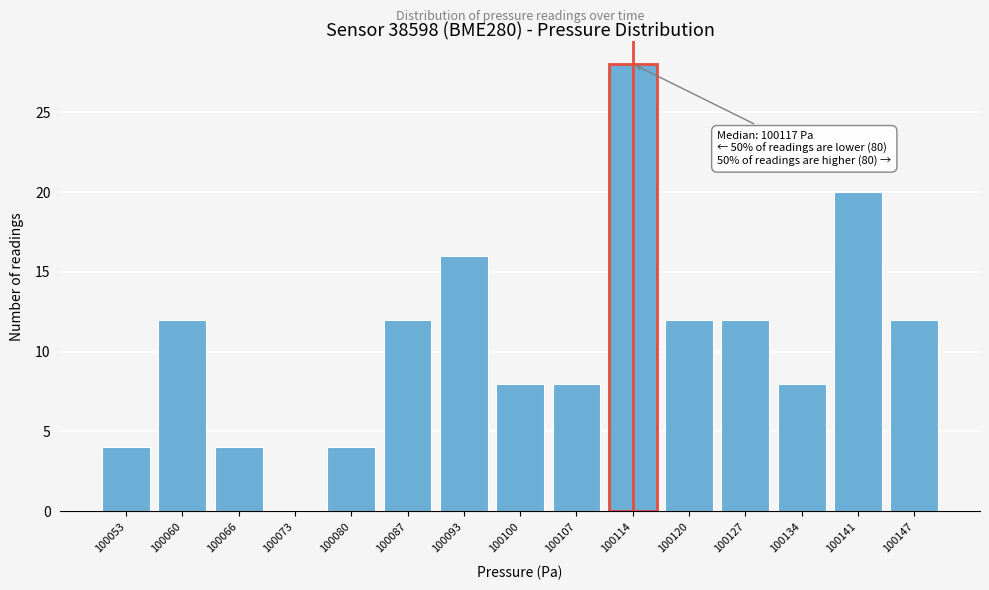

Reading right to left, list all the values displayed in this chart.

100147=12	100141=20	100134=8	100127=12	100120=12	100114=28	100107=8	100100=8	100093=16	100087=12	100080=4	100073=0	100066=4	100060=12	100053=4